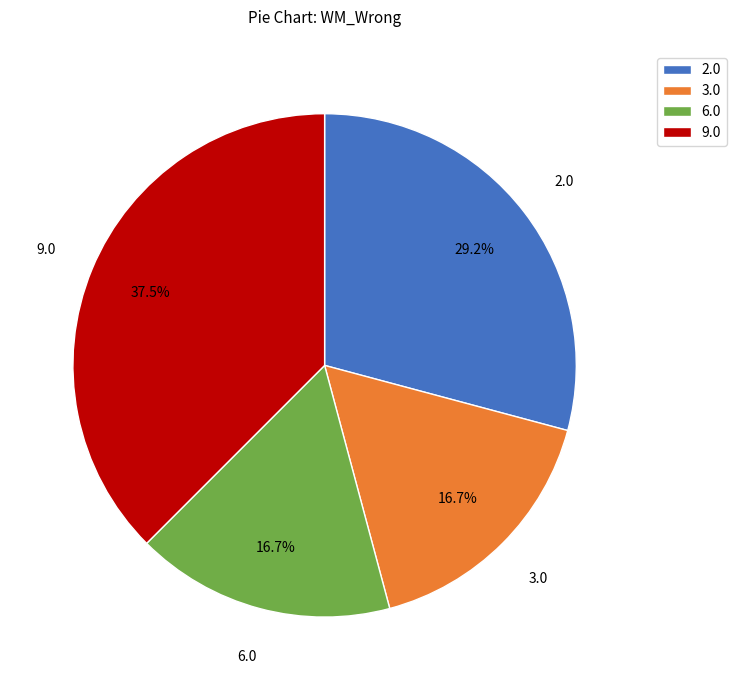

To the nearest percent, what is the average slice percentage?

25%